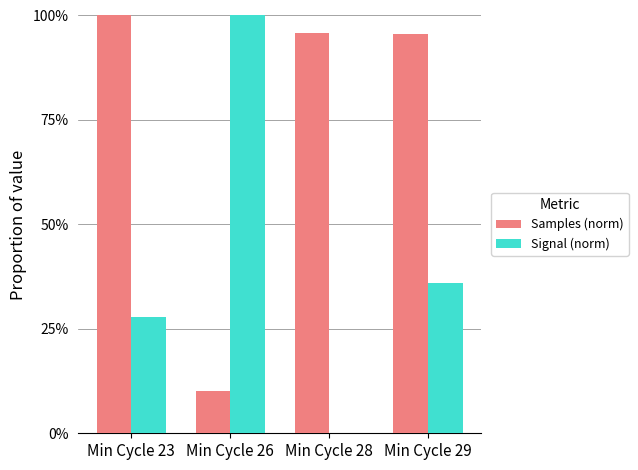

Reading left to right, what are all the values shown in this chart?

Samples (norm): Min Cycle 23=1.0	Min Cycle 26=0.1	Min Cycle 28=1.0	Min Cycle 29=1.0
Signal (norm): Min Cycle 23=0.3	Min Cycle 26=1.0	Min Cycle 28=0.0	Min Cycle 29=0.4